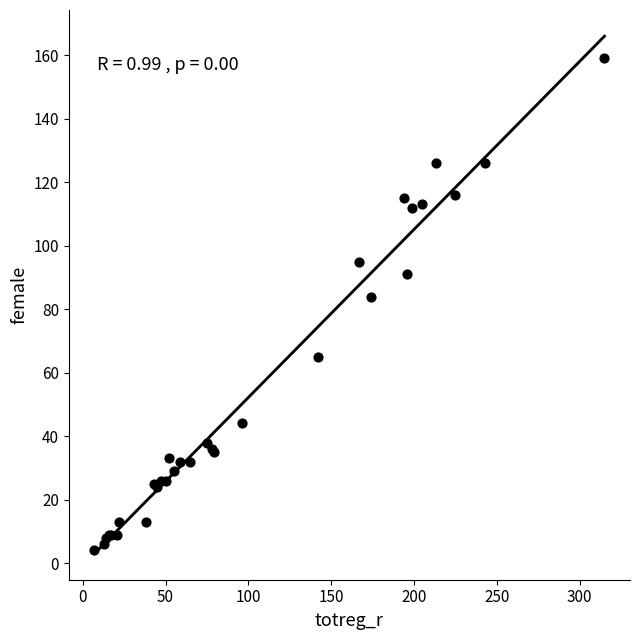

What Y value in the scatter plot is closest to 81?

84